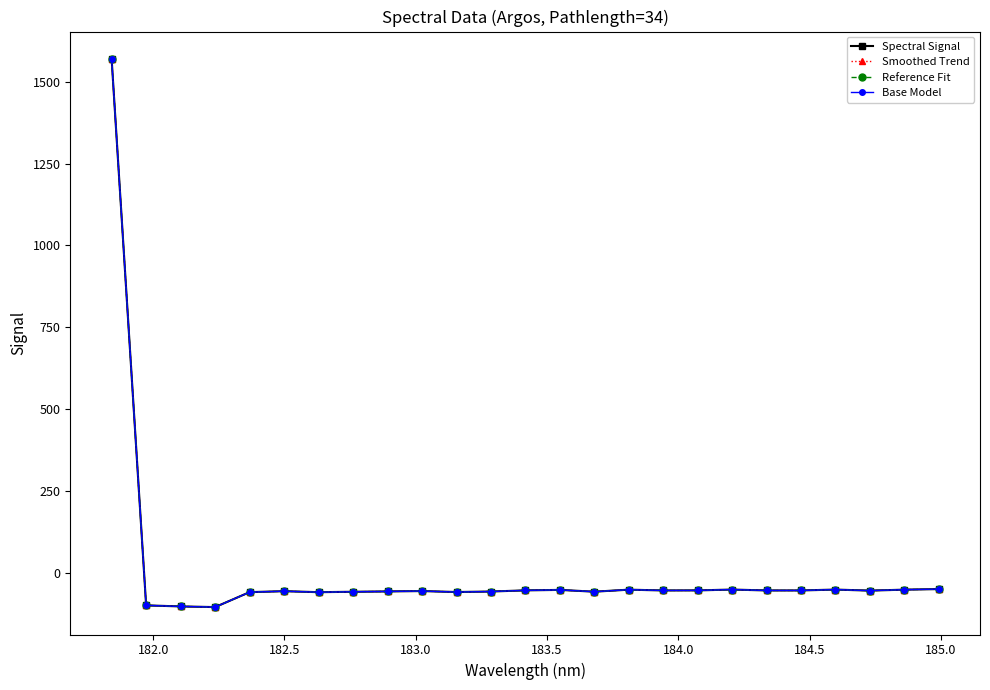

Which series has the largest total across all categories?

Spectral Signal